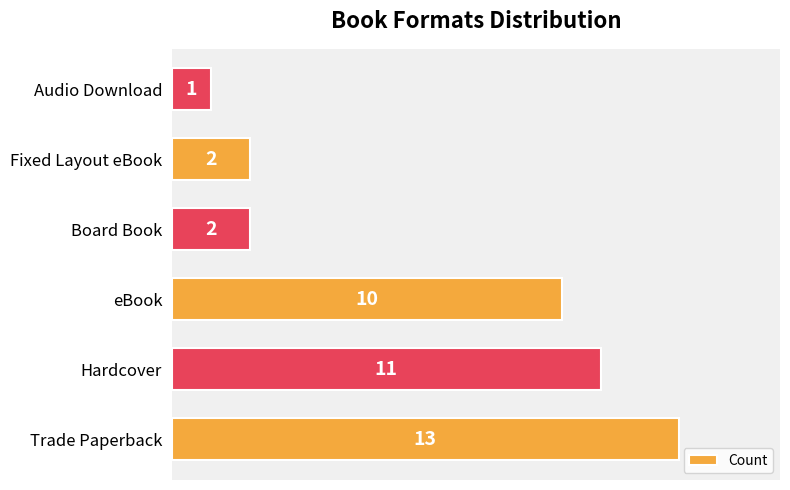

What is the sum of the values at Trade Paperback and Fixed Layout eBook?

15